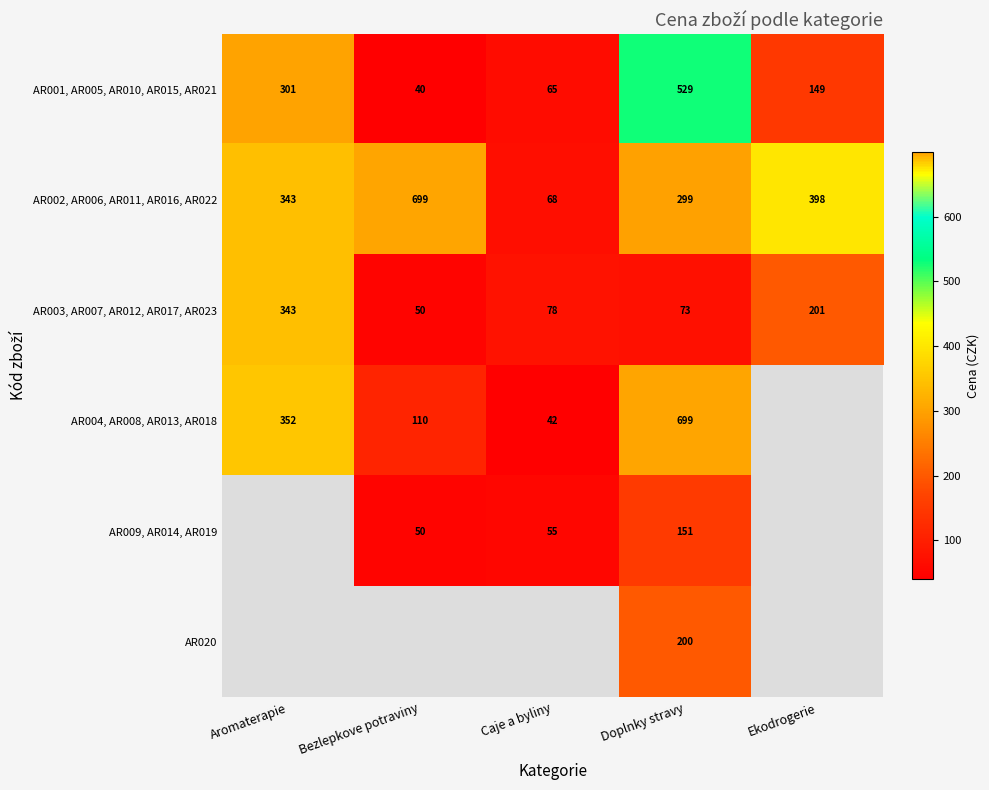

Is it true that AR003, AR007, AR012, AR017, AR023 equals 124 at Caje a byliny?

False